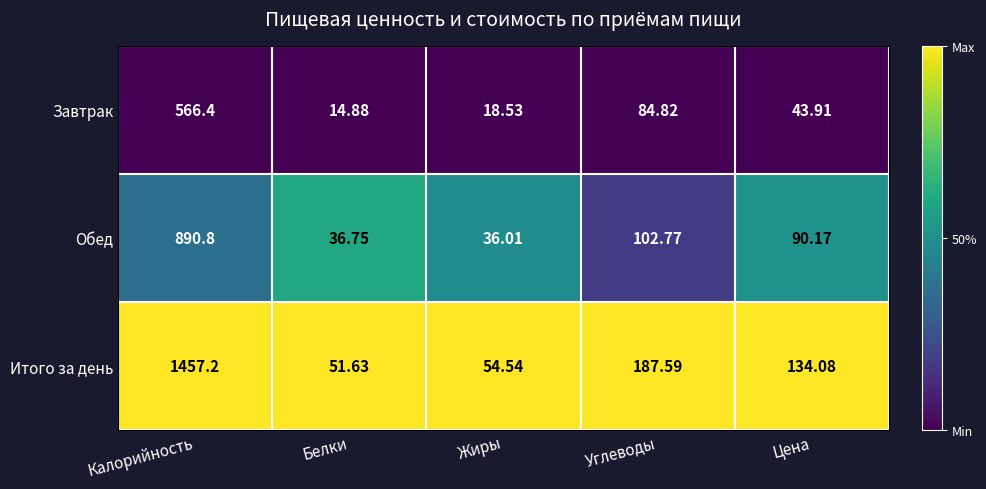

Is the value of Обед at Жиры greater than the value of Завтрак at Углеводы?

No